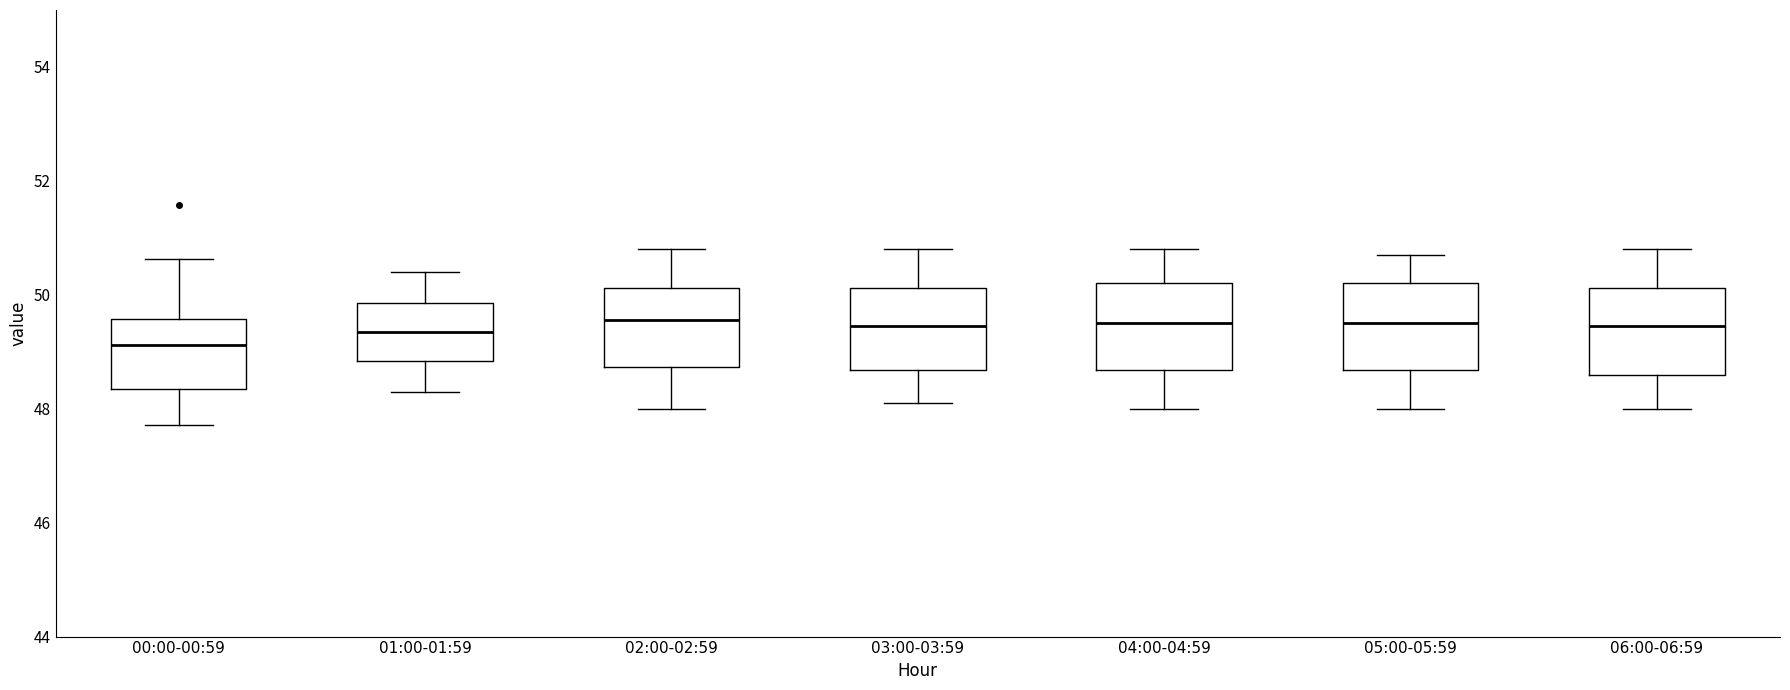

Reading left to right, read every box against the y-axis: the position of its median line, the range the box covers, and the ends of its whiskers. The values are not printed on the chart, so give them approximately, as read against the axis.

00:00-00:59: median 49.2, box 48.4 to 49.6, whiskers 47.8 to 50.6
01:00-01:59: median 49.4, box 48.8 to 49.8, whiskers 48.4 to 50.4
02:00-02:59: median 49.6, box 48.8 to 50.2, whiskers 48.0 to 50.8
03:00-03:59: median 49.4, box 48.6 to 50.2, whiskers 48.2 to 50.8
04:00-04:59: median 49.6, box 48.6 to 50.2, whiskers 48.0 to 50.8
05:00-05:59: median 49.6, box 48.6 to 50.2, whiskers 48.0 to 50.8
06:00-06:59: median 49.4, box 48.6 to 50.2, whiskers 48.0 to 50.8